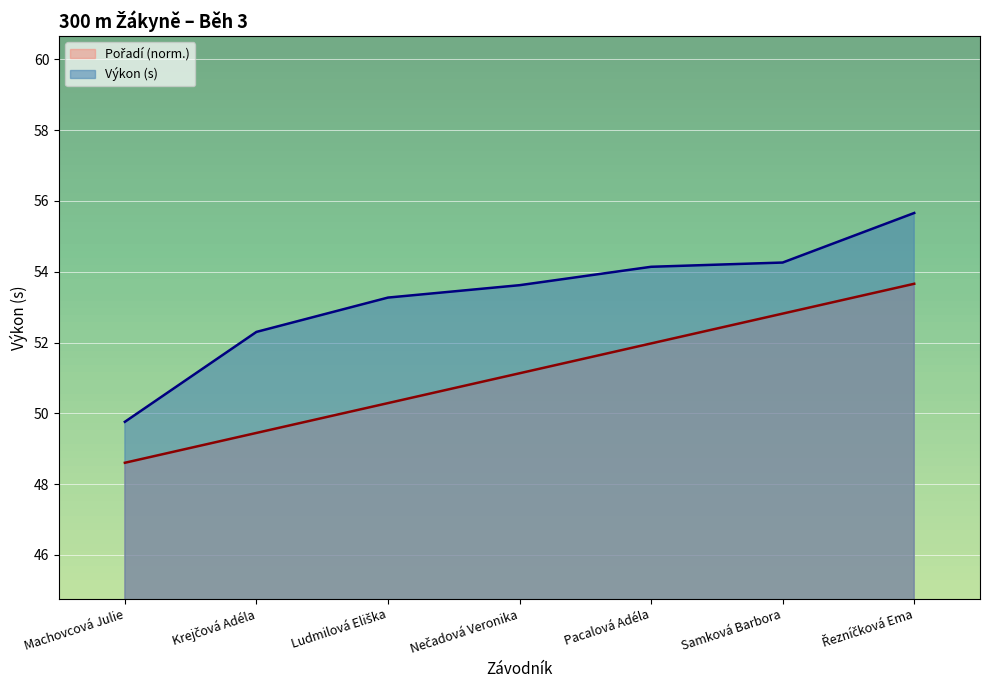

Count the number of data series in this chart.

2